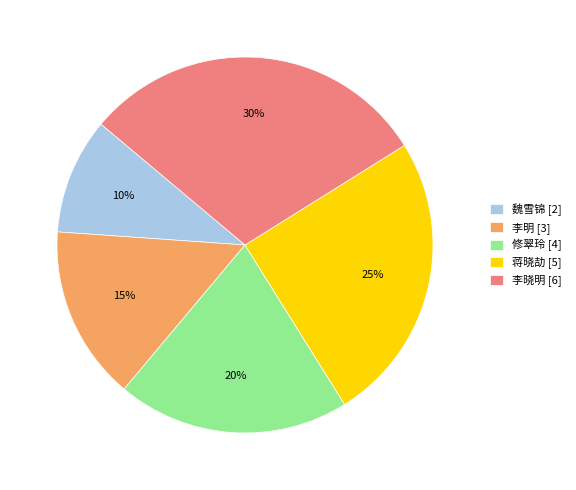

Does 修翠玲 account for over 50% of the chart?

No